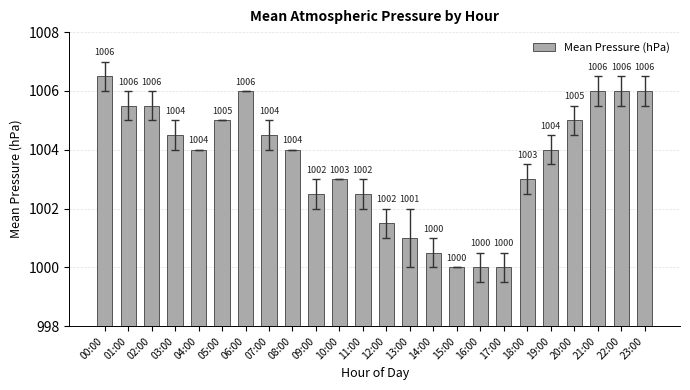

How many bars are there in total?

24